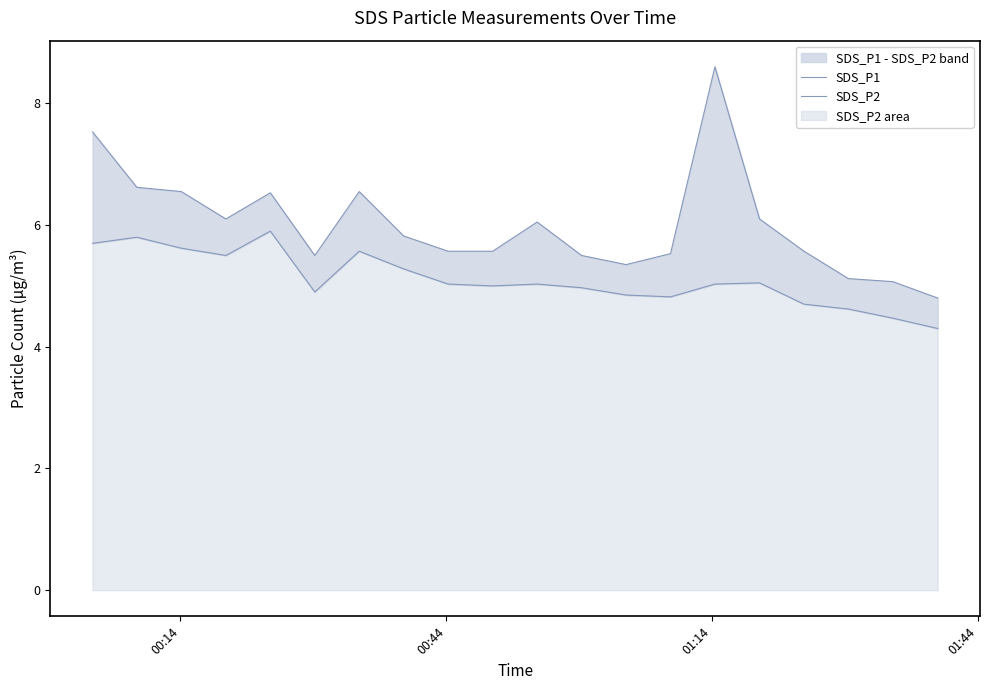

True or false: SDS_P2 and SDS_P1 cross at least once.

False